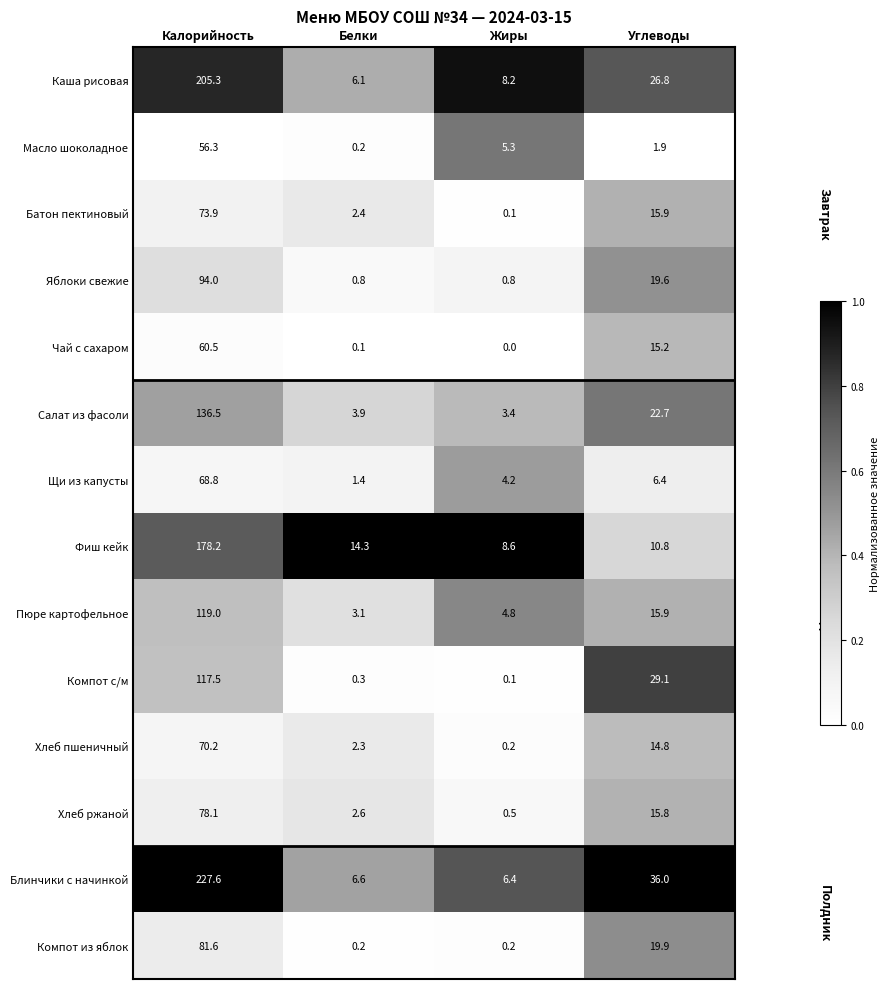

Which label corresponds to the smallest value in the chart?

Жиры